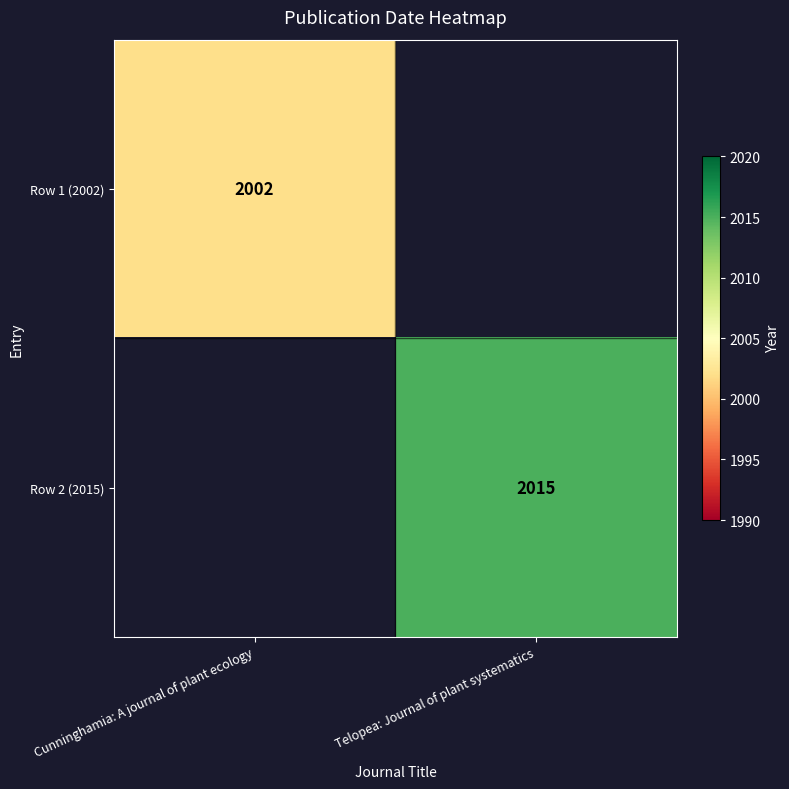

True or false: Row 1 (2002) has a value of 878 at Cunninghamia: A journal of plant ecology.

False